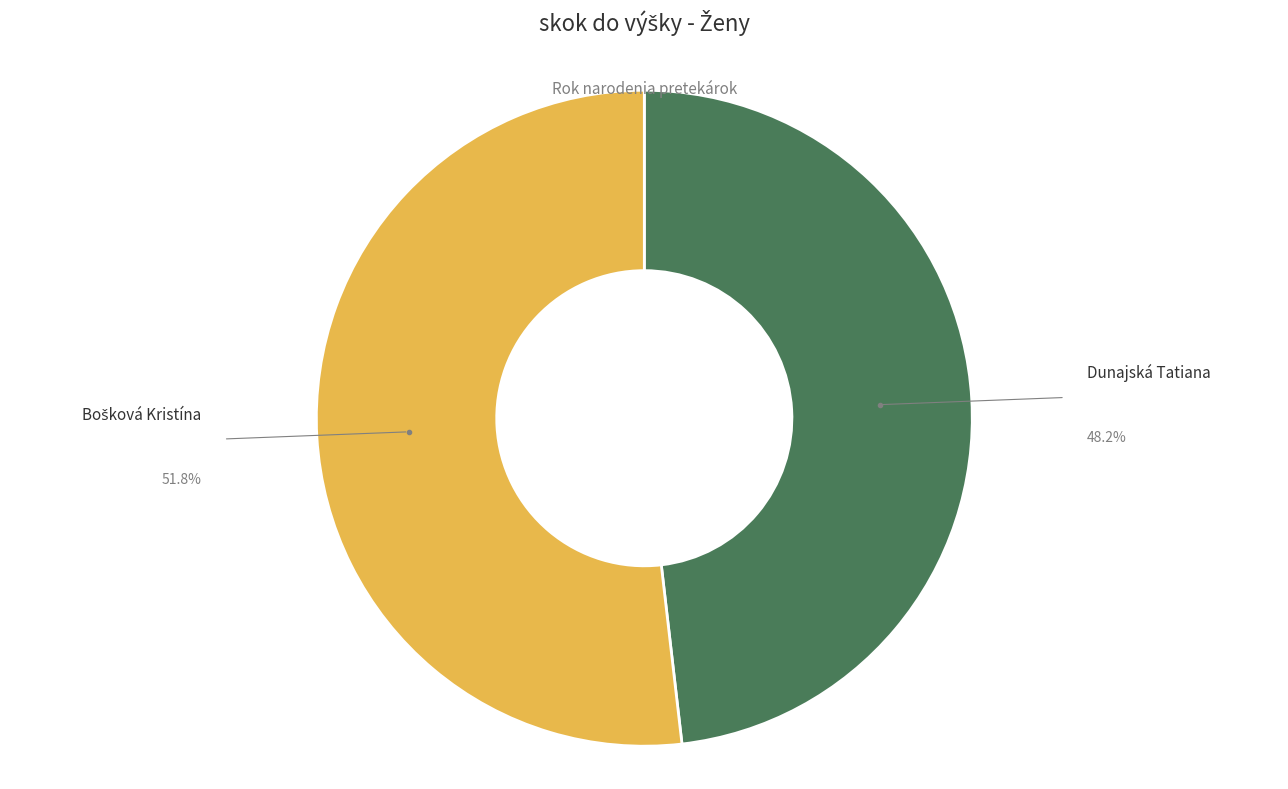

Which category accounts for the majority?

Bošková Kristína